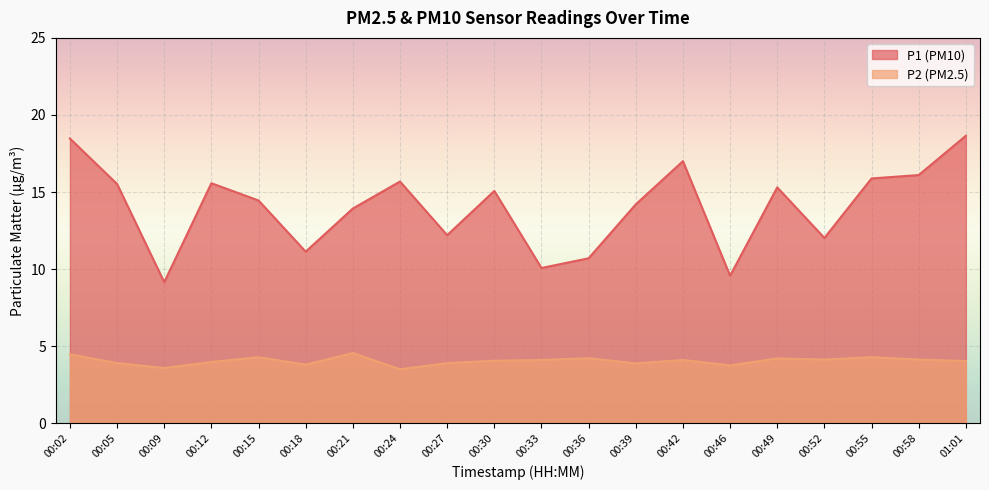

Reading right to left, what are all the values shown in this chart?

P1: 18.6	16.1	15.9	12.0	15.3	9.6	17.0	14.2	10.7	10.1	15.1	12.2	15.7	13.9	11.1	14.4	15.6	9.2	15.5	18.5
P2: 4.0	4.1	4.3	4.1	4.2	3.8	4.1	3.9	4.2	4.1	4.0	3.9	3.5	4.5	3.8	4.3	4.0	3.6	3.9	4.5